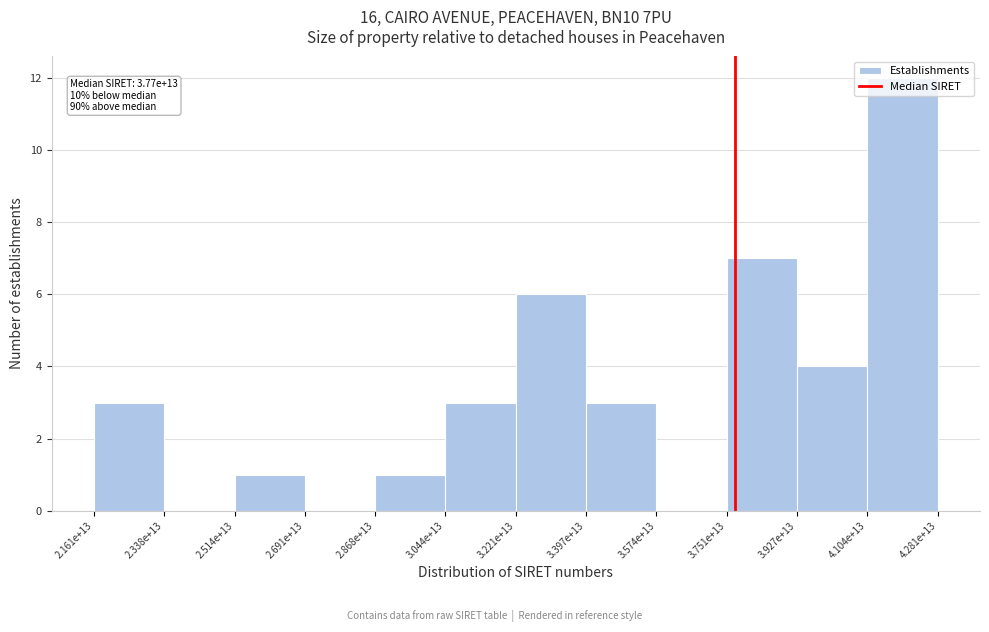

What is the maximum value shown in the chart?

12